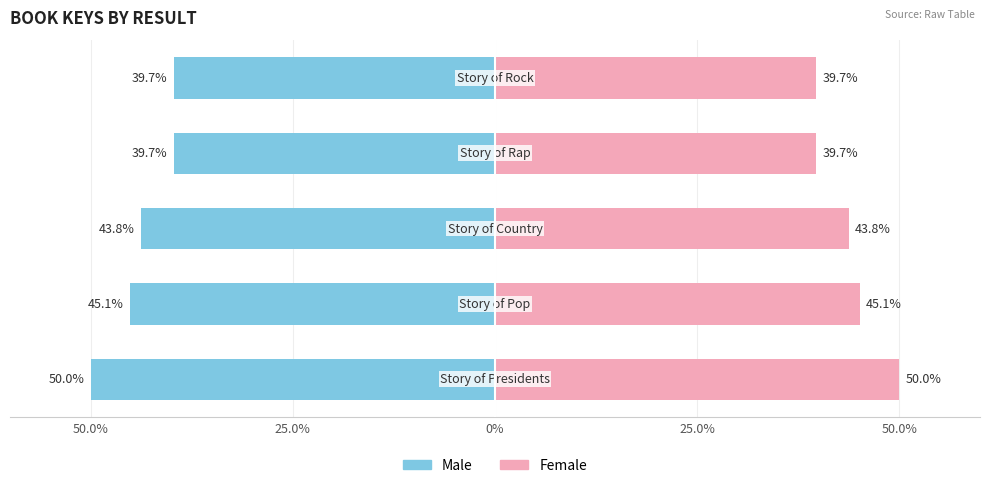

True or false: Male has a value of -43.8 at 0%.

True